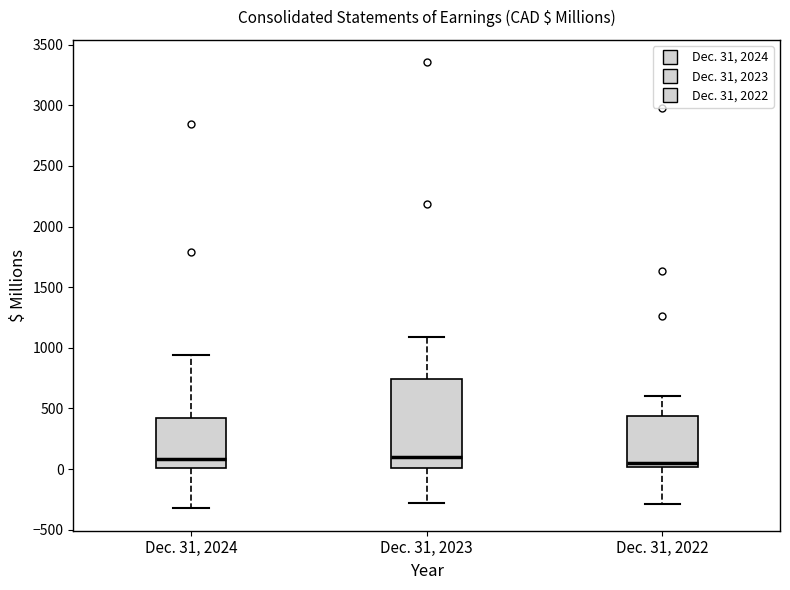

Reading left to right, read every box against the y-axis: the position of its median line, the range the box covers, and the ends of its whiskers. The values are not printed on the chart, so give them approximately, as read against the axis.

Dec. 31, 2024: median 100, box 0 to 450, whiskers -300 to 950
Dec. 31, 2023: median 100, box 0 to 750, whiskers -300 to 1100
Dec. 31, 2022: median 50, box 0 to 450, whiskers -300 to 600